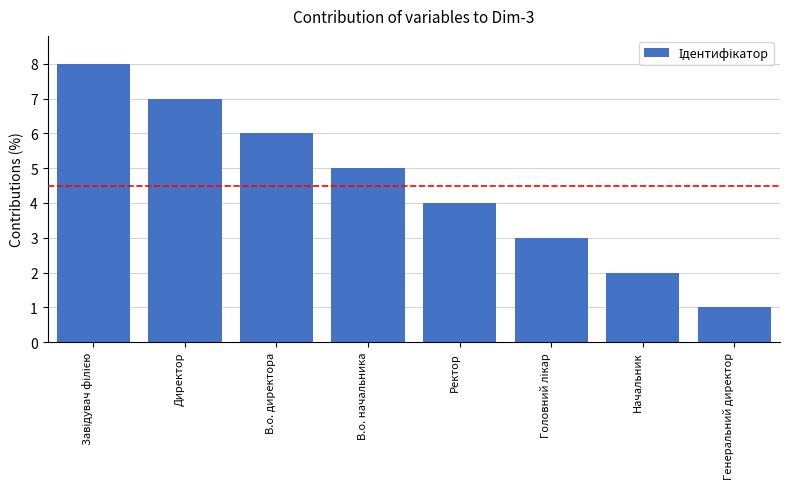

What is the approximate value at В.о. начальника?

5